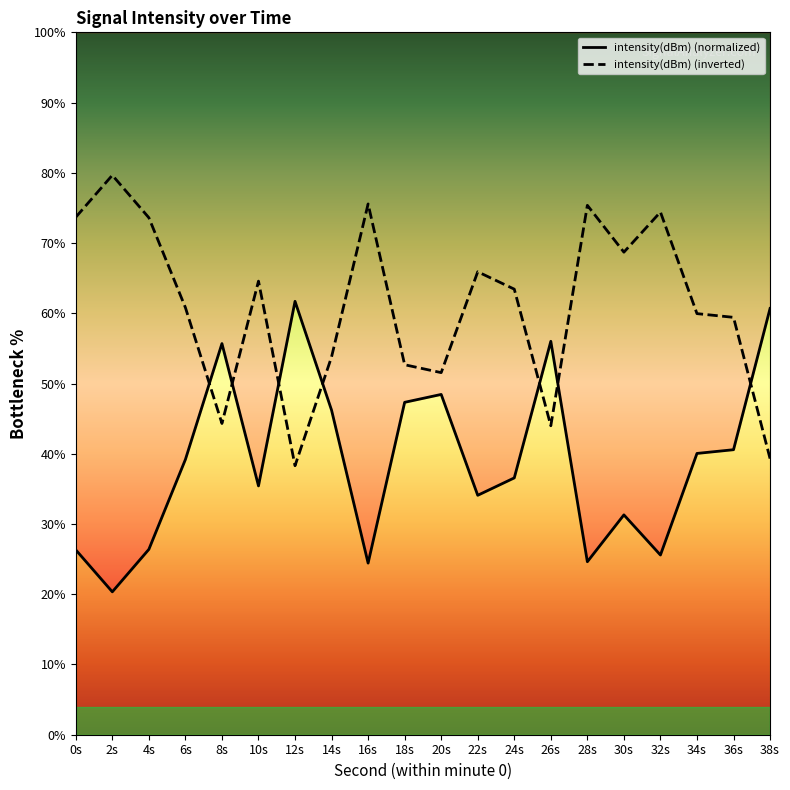

What are all the series names shown in the legend?

intensity(dBm) (normalized), intensity(dBm) (inverted)